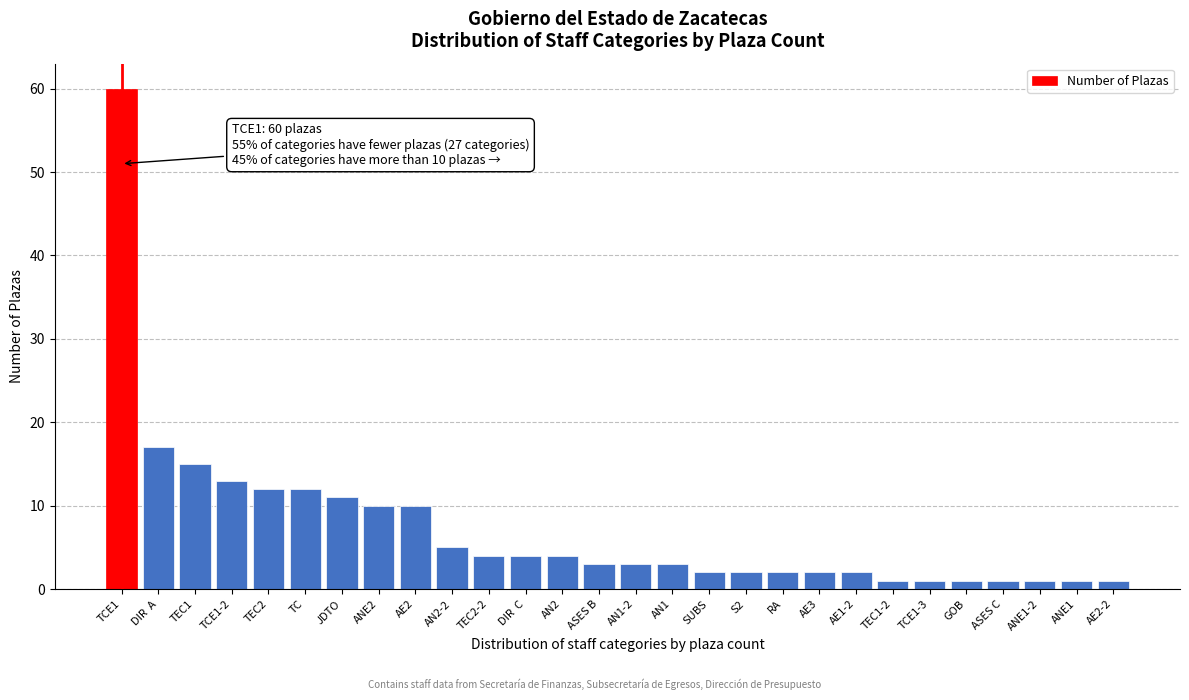

Reading left to right, what are all the values shown in this chart?

60	17	15	13	12	12	11	10	10	5	4	4	4	3	3	3	2	2	2	2	2	1	1	1	1	1	1	1